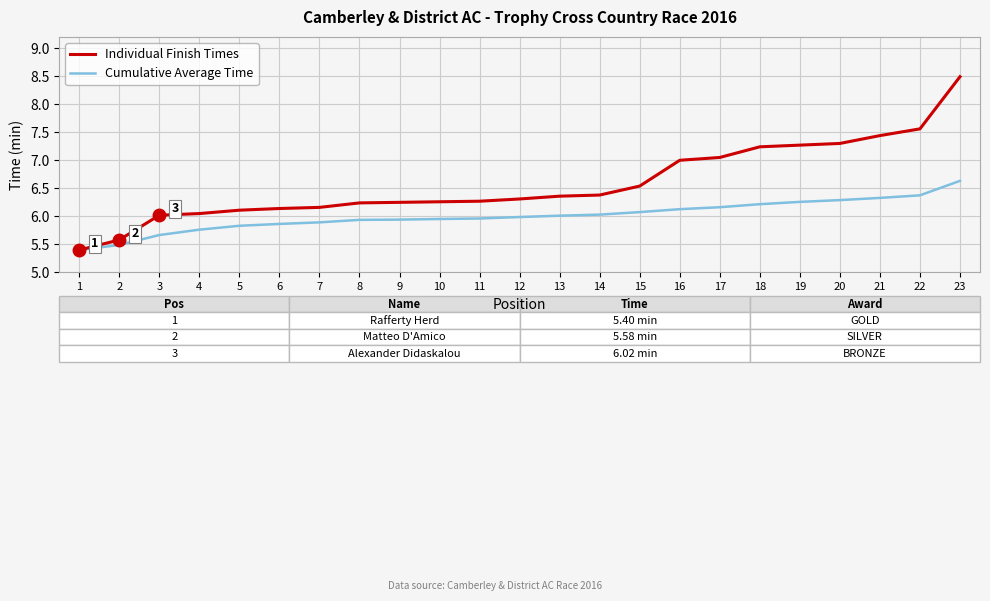

Rank the series at 17 from lowest to highest value.

Cumulative Average Time, Individual Finish Times